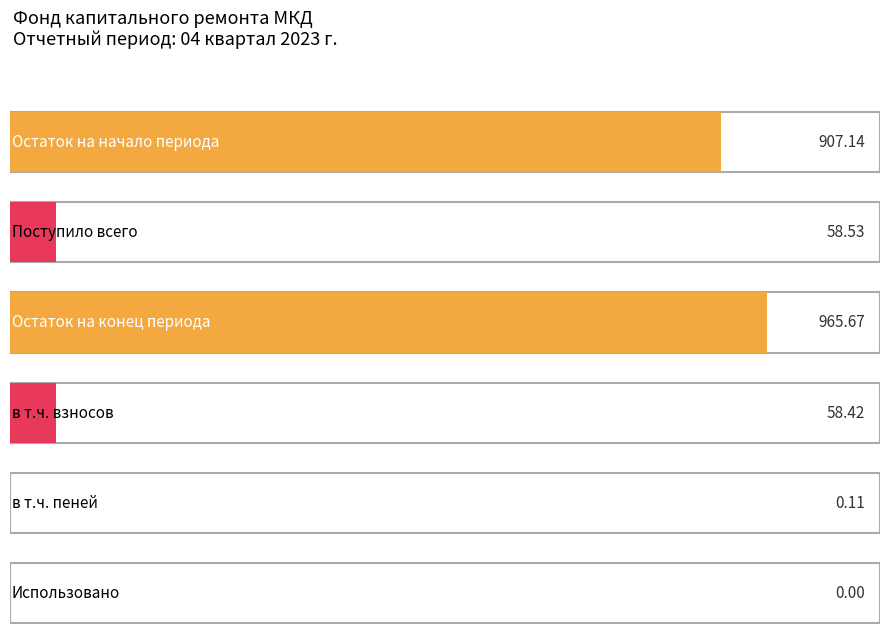

What is the difference between the maximum and minimum values in the за счет минимального взноса series?

965.7